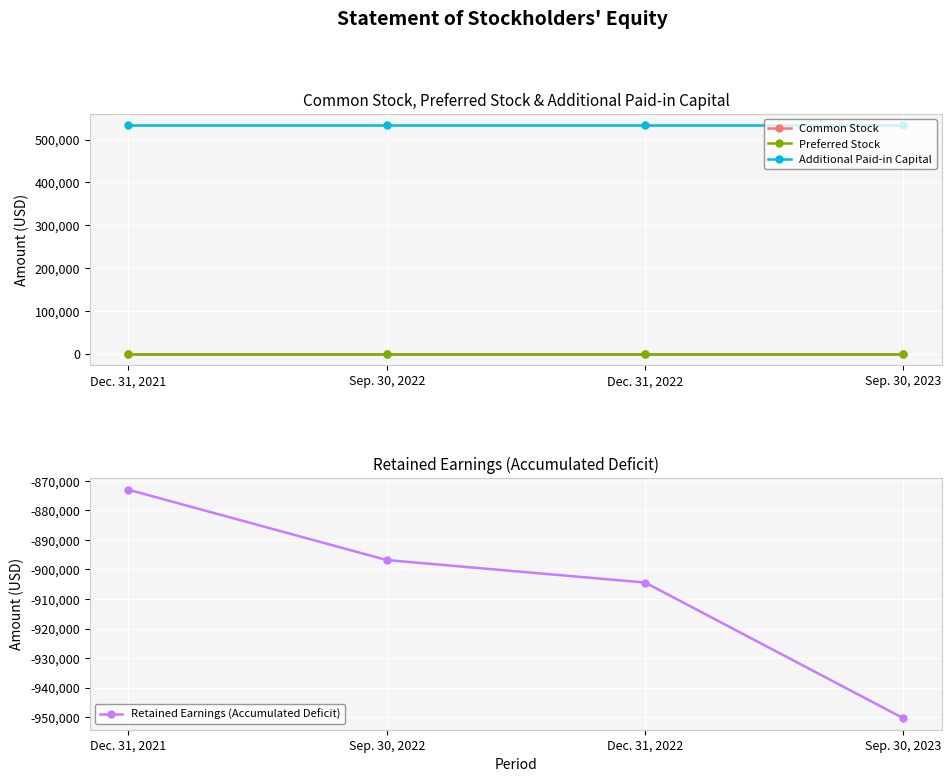

Is it true that Preferred Stock equals 193 at Sep. 30, 2022?

True